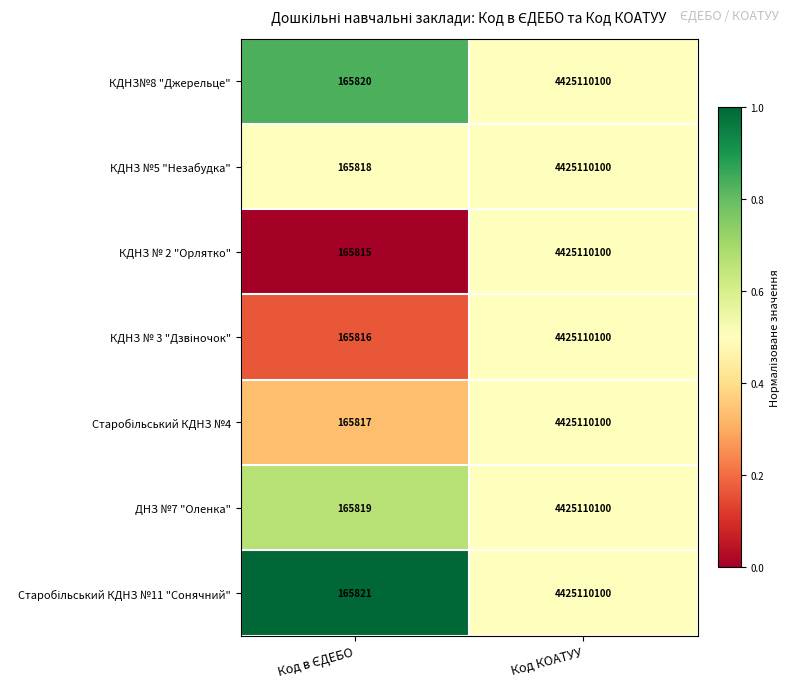

Which series has the widest spread of values?

КДНЗ № 2 "Орлятко"